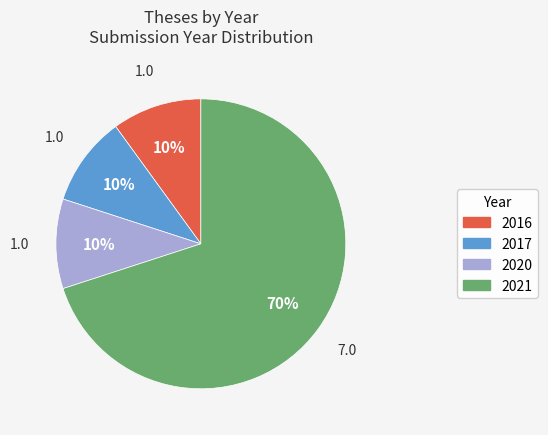

Is there any slice that represents more than half of the pie?

Yes